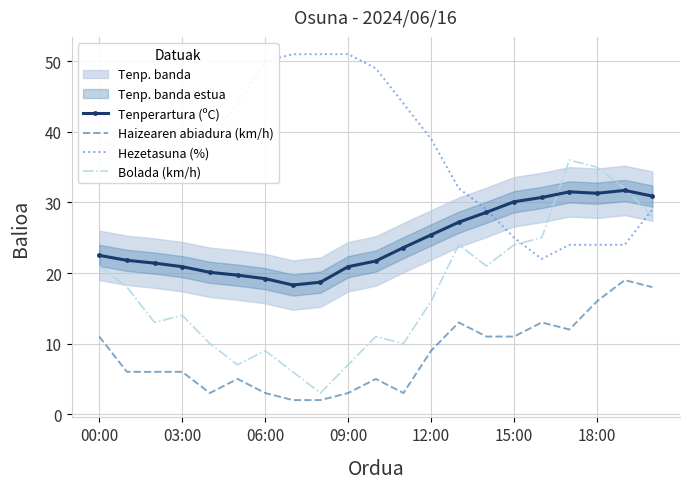

What is the greatest value displayed?

51.0